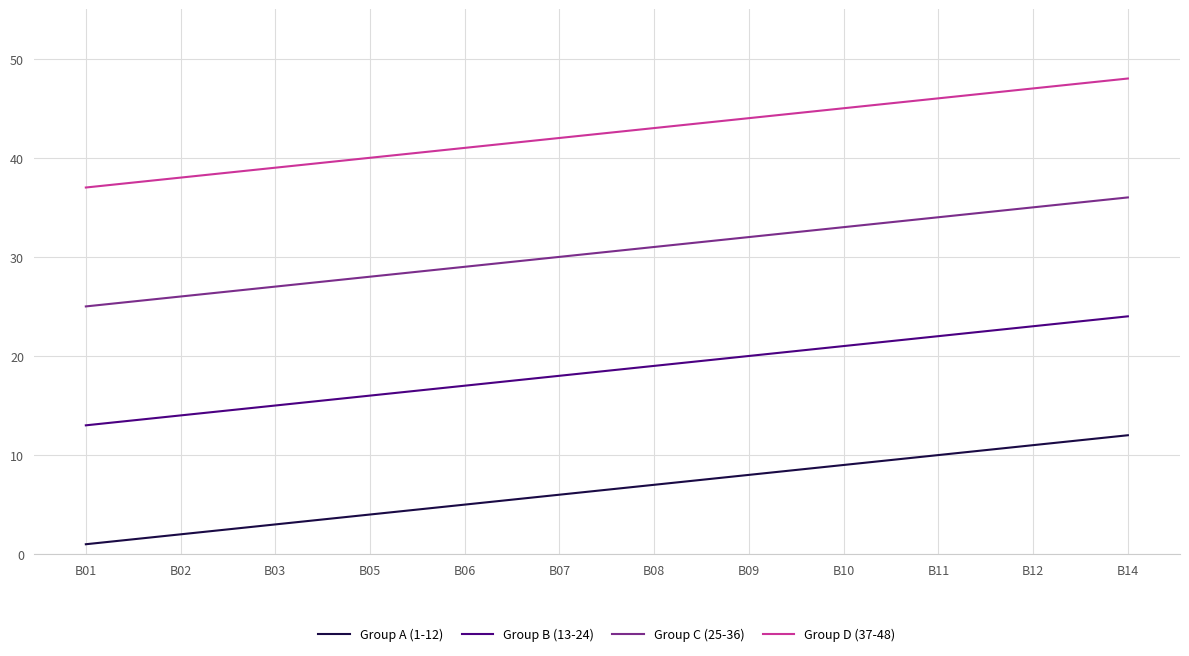

Is this an area chart (filled region under the line)?

No